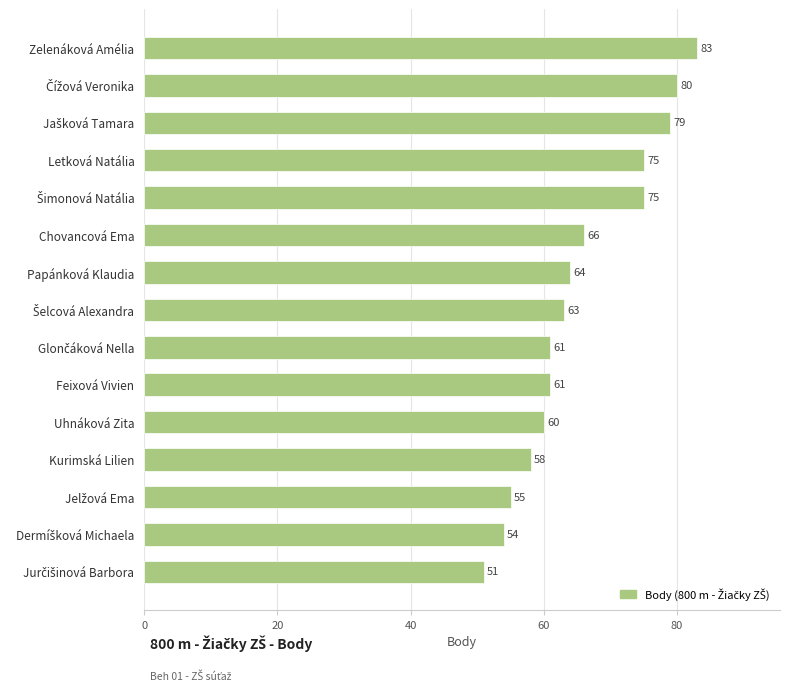

How many distinct data groups are displayed?

1